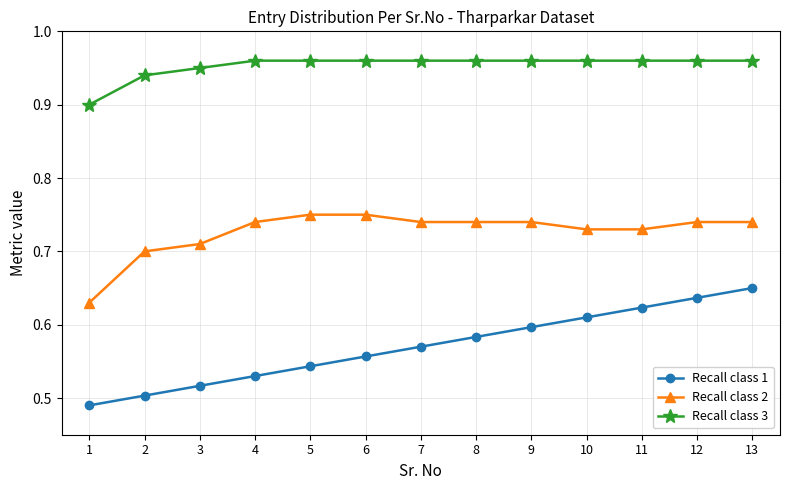

Rank the series by their maximum value, from highest to lowest.

Recall class 3, Recall class 2, Recall class 1